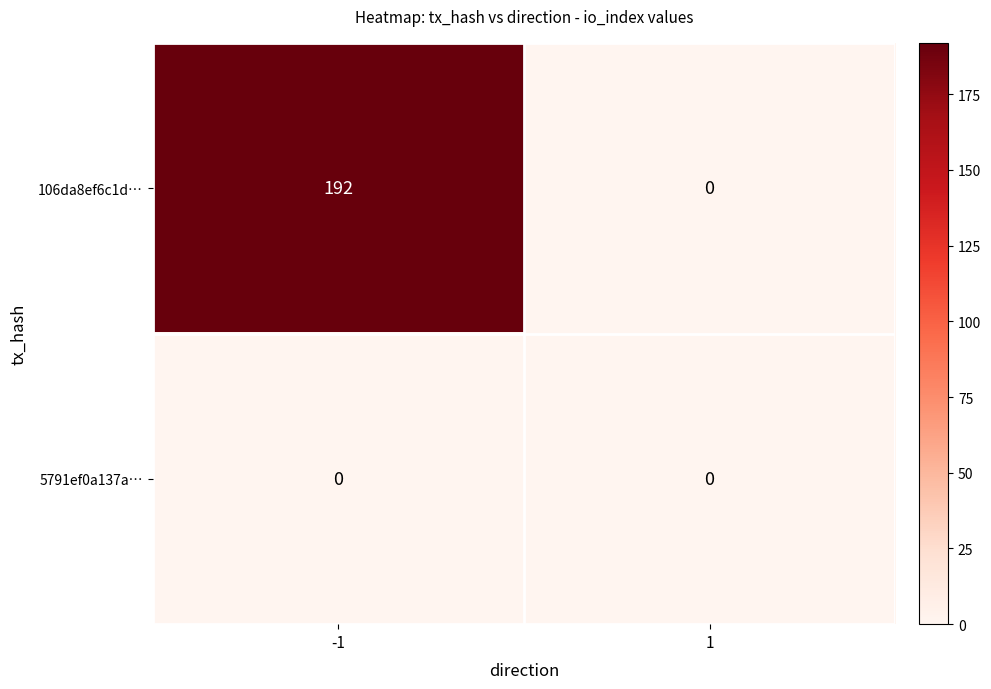

List the series in order of their peak value, highest first.

106da8ef6c1d…, 5791ef0a137a…